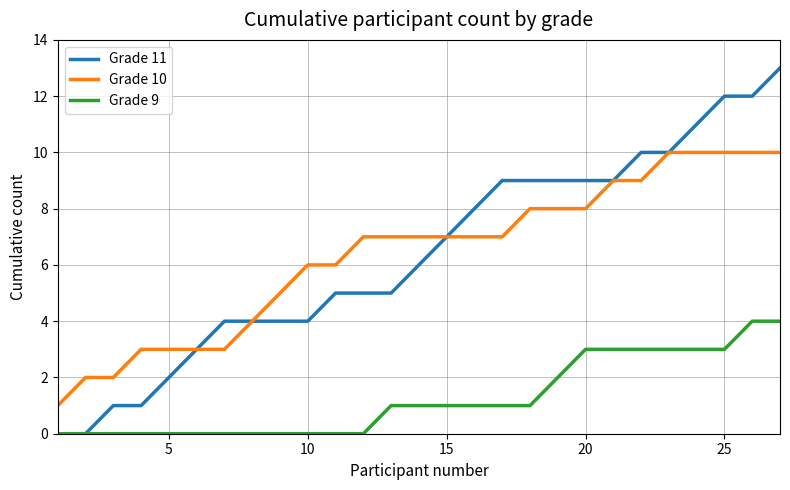

What is the greatest value displayed?

13